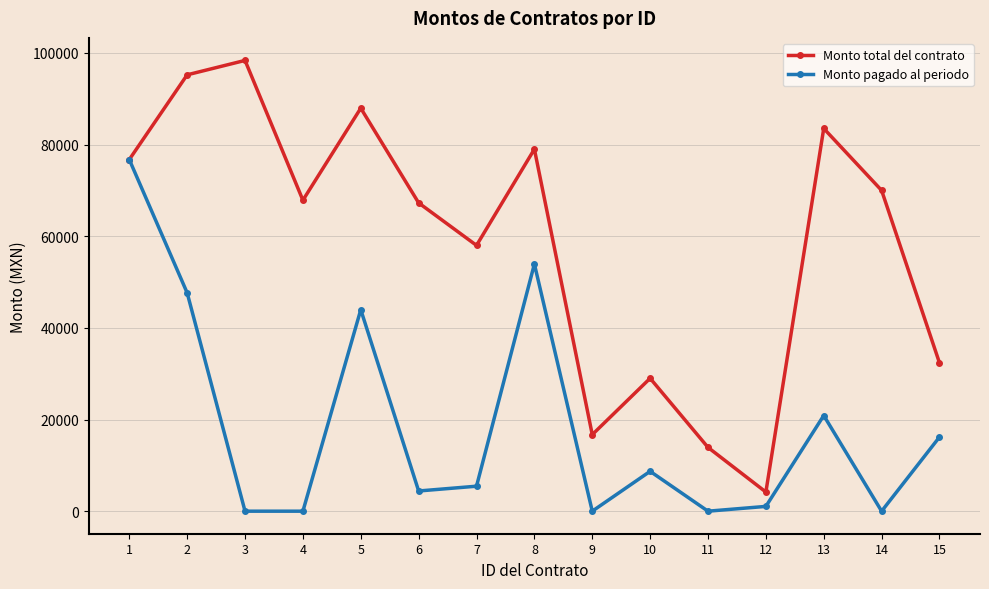

What is the highest value of the Monto total del contrato series?

98368.0